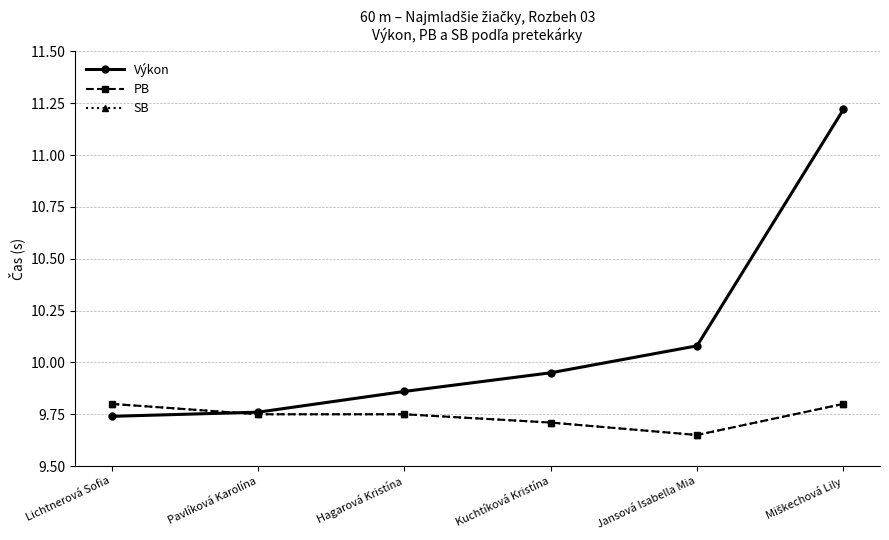

Is this an area chart (filled region under the line)?

No